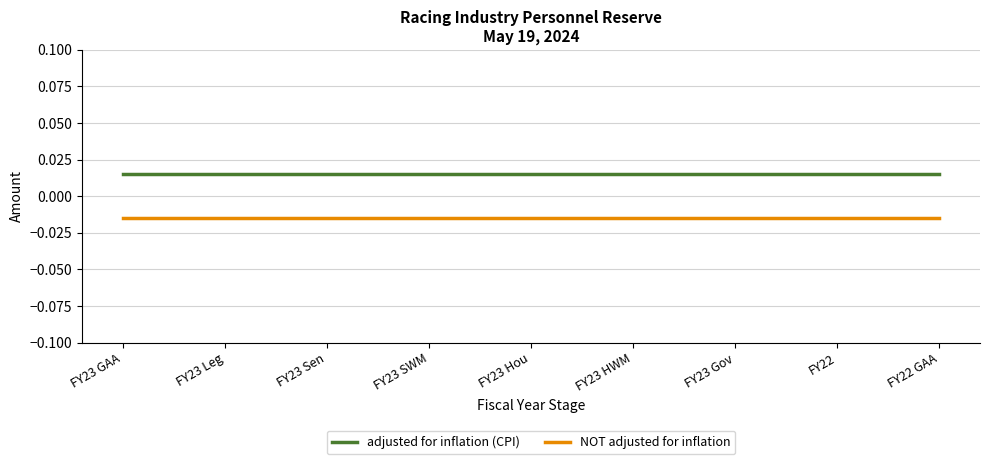

True or false: NOT adjusted for inflation and adjusted for inflation (CPI) cross at least once.

False